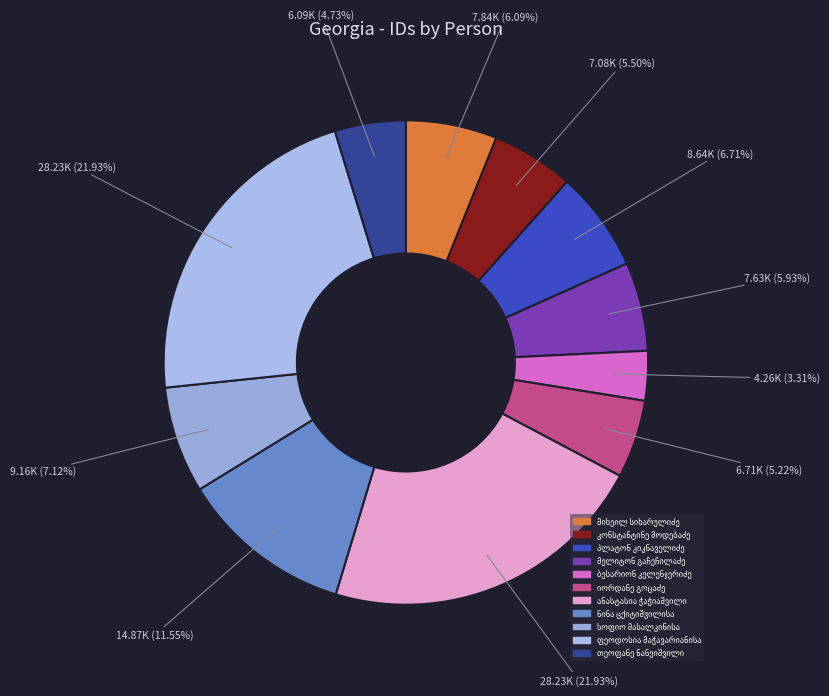

How many segments does this pie chart have?

11